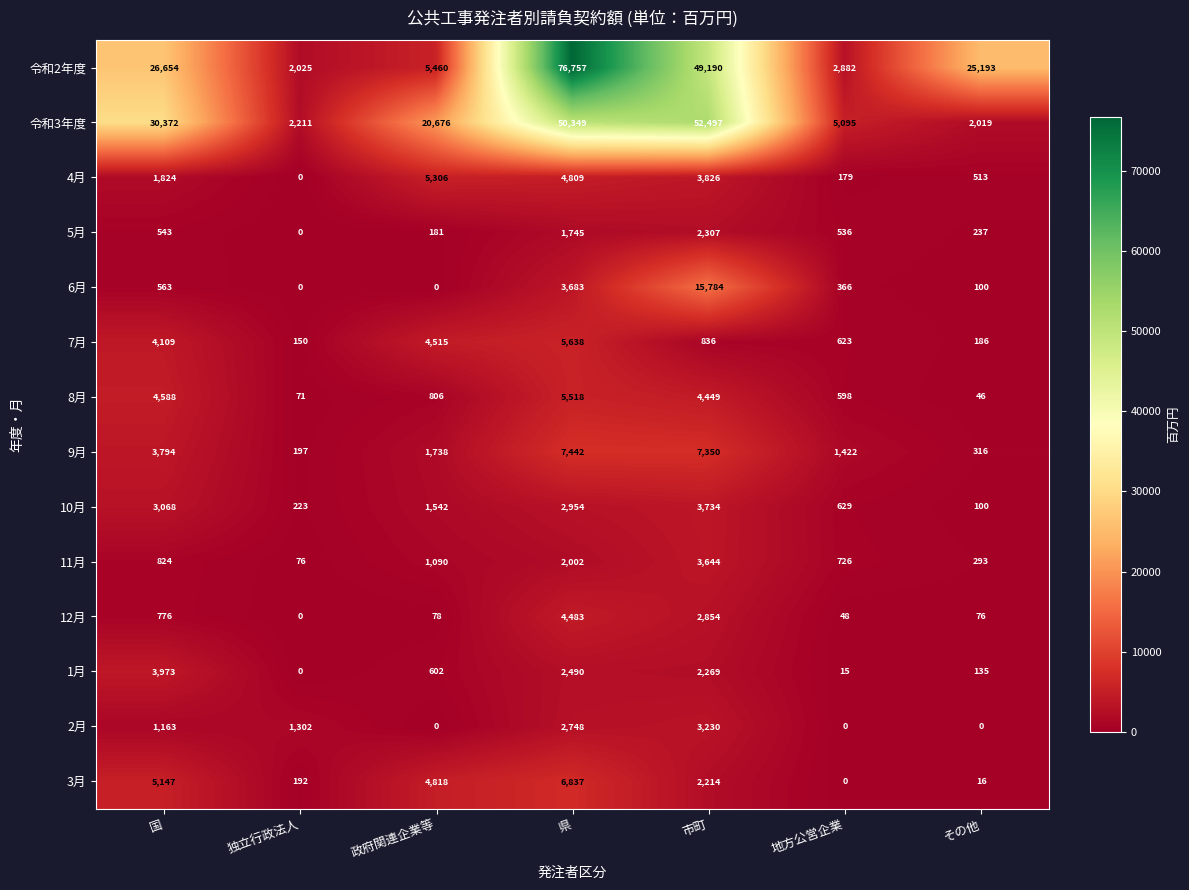

Is it true that 2月 equals 1163 at 国?

True